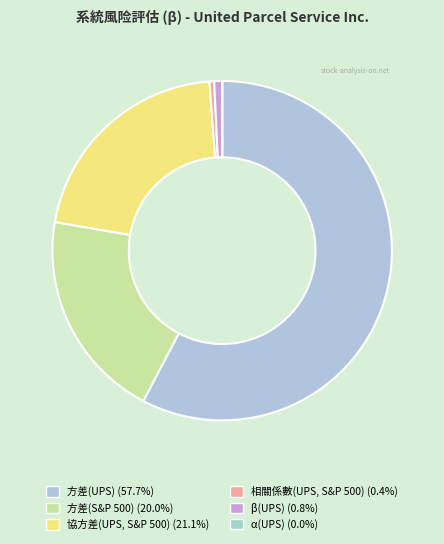

What is the majority slice?

方差(UPS)